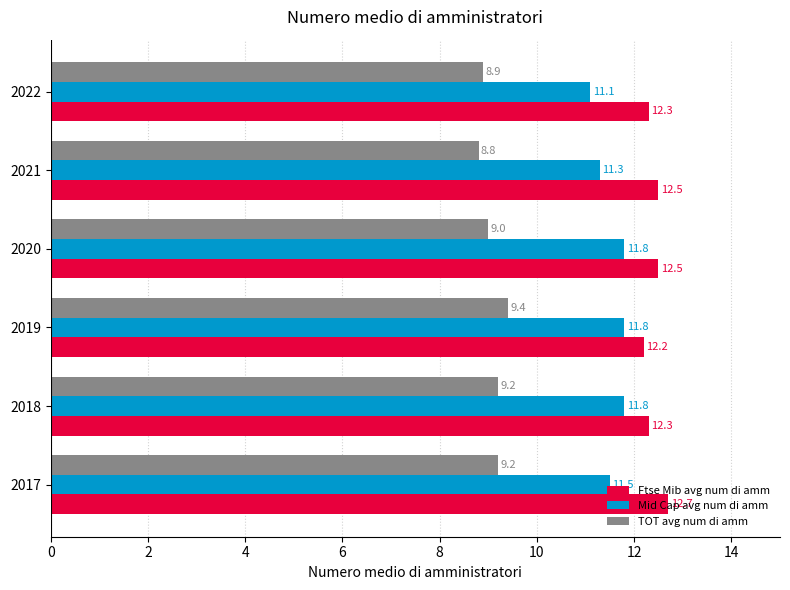

What is the difference between the second highest and second lowest values in the Mid Cap avg num di amm series?

0.5